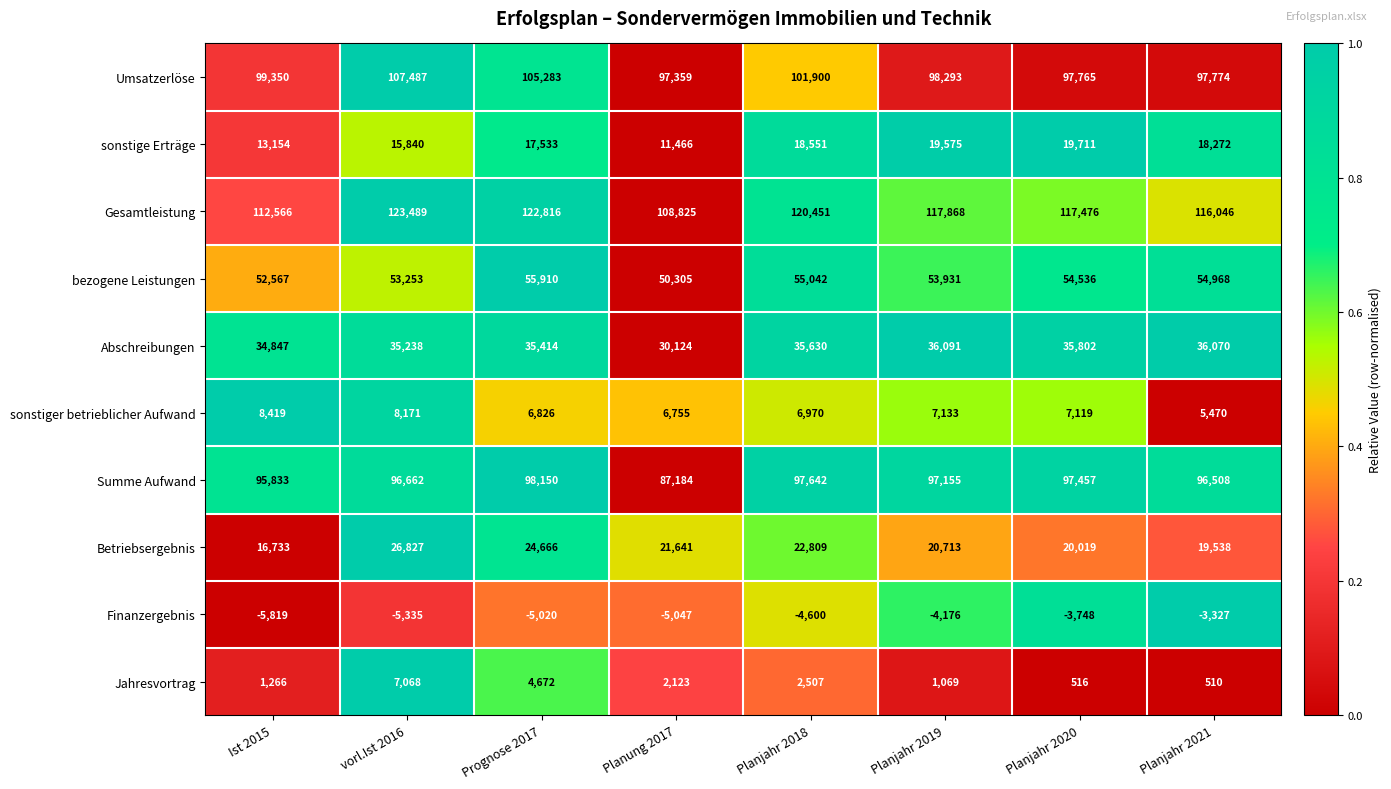

What is the sum of all sonstiger betrieblicher Aufwand values?

56863